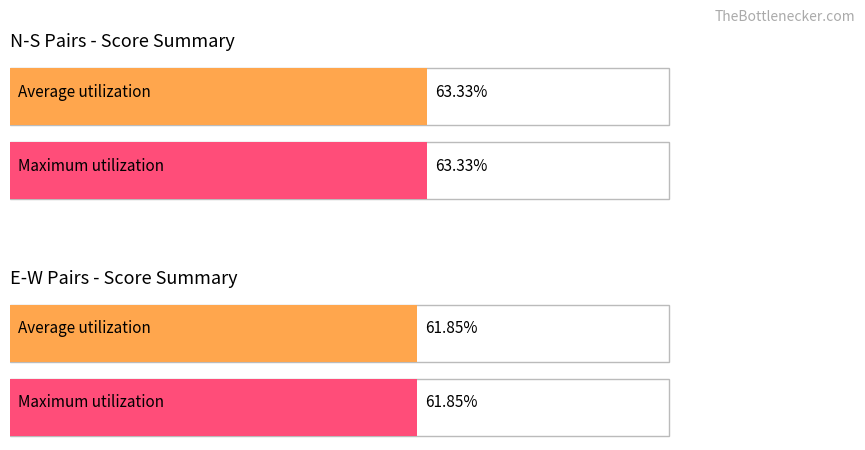

The value of N-S TotalPercentage at Rank 4 is 77.4. True or false?

False